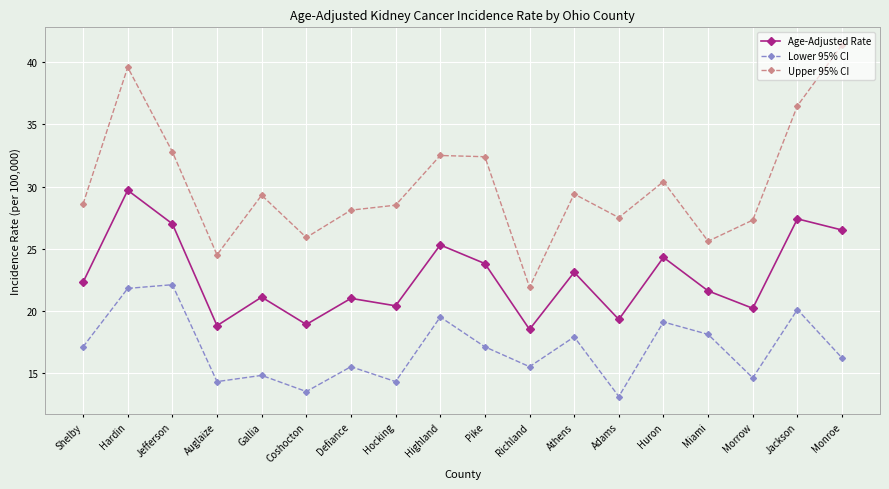

True or false: Age-Adjusted Rate has a value of 12.7 at Monroe.

False